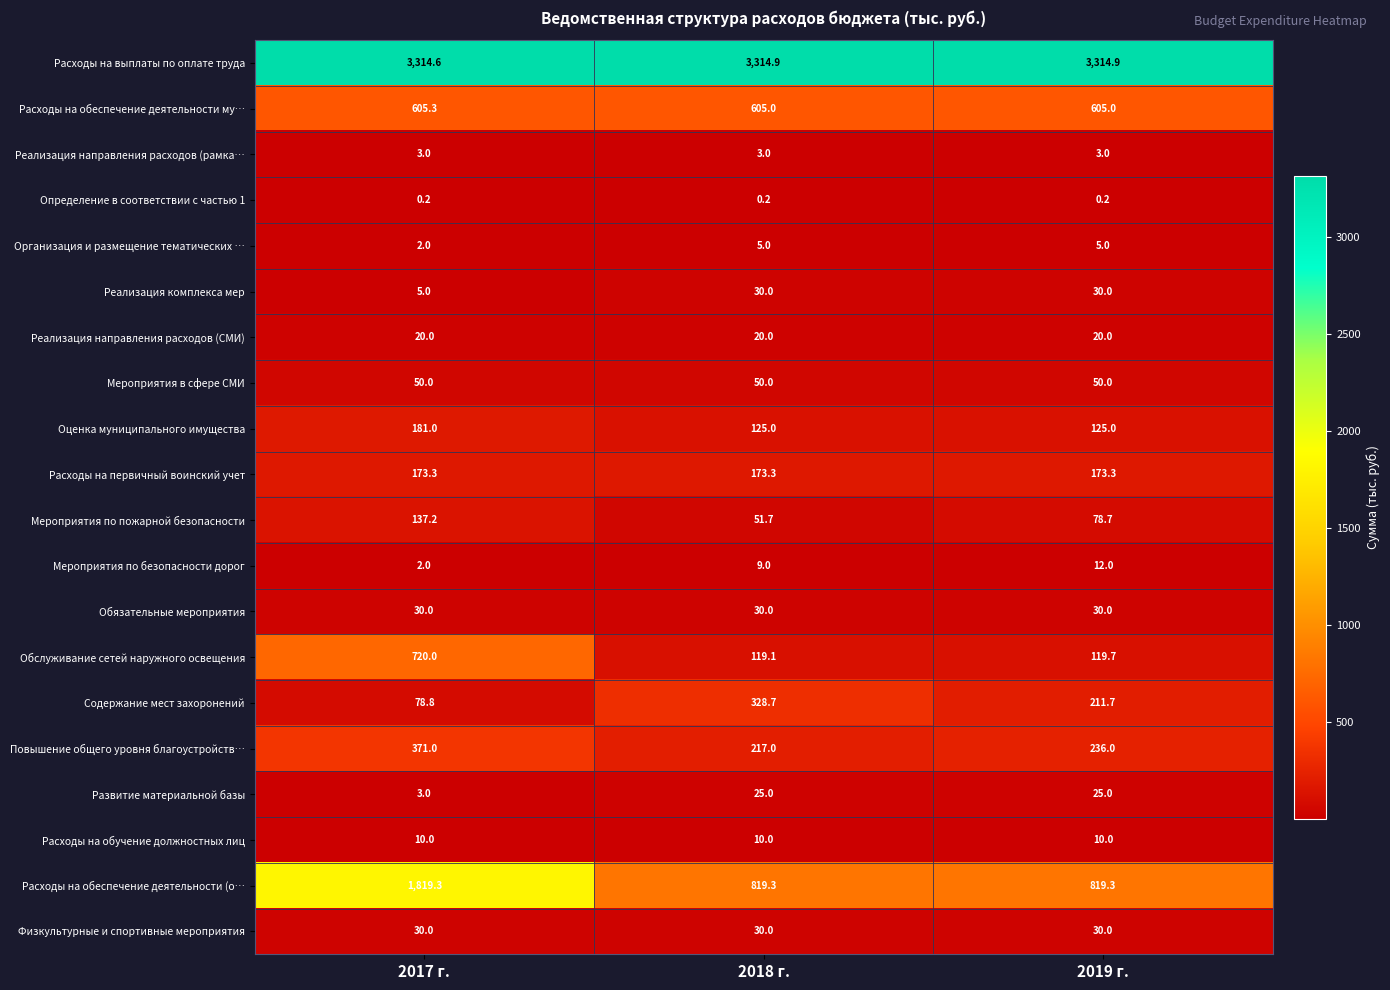

What is the difference between the maximum and minimum values in the Содержание мест захоронений series?

249.9